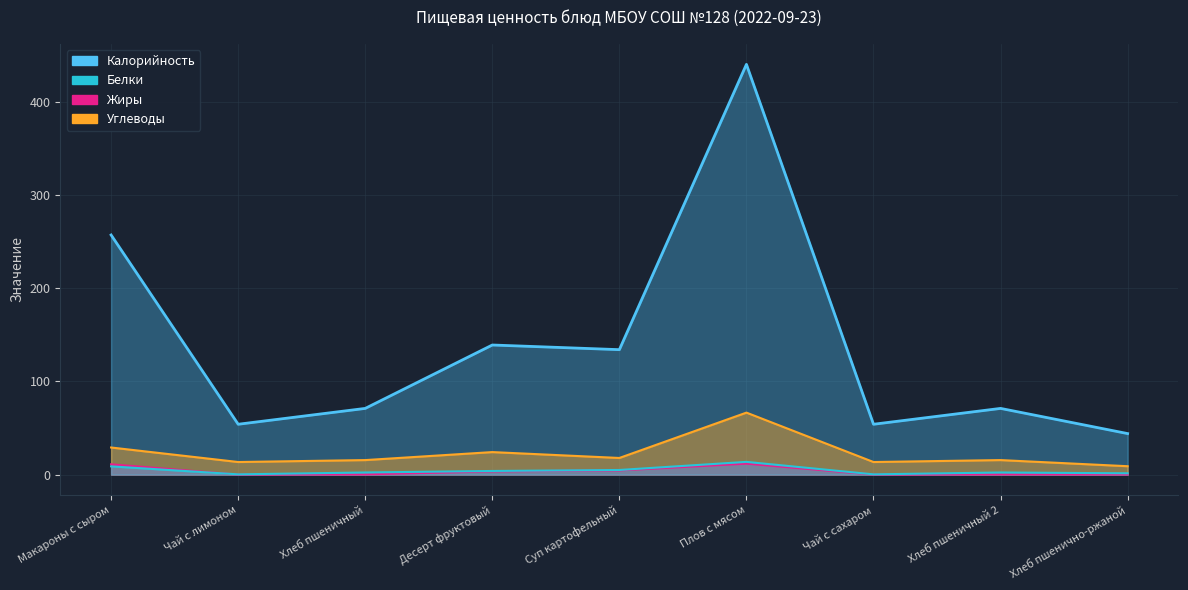

At Хлеб пшеничный, list the series in order from largest to smallest.

Калорийность, Углеводы, Белки, Жиры